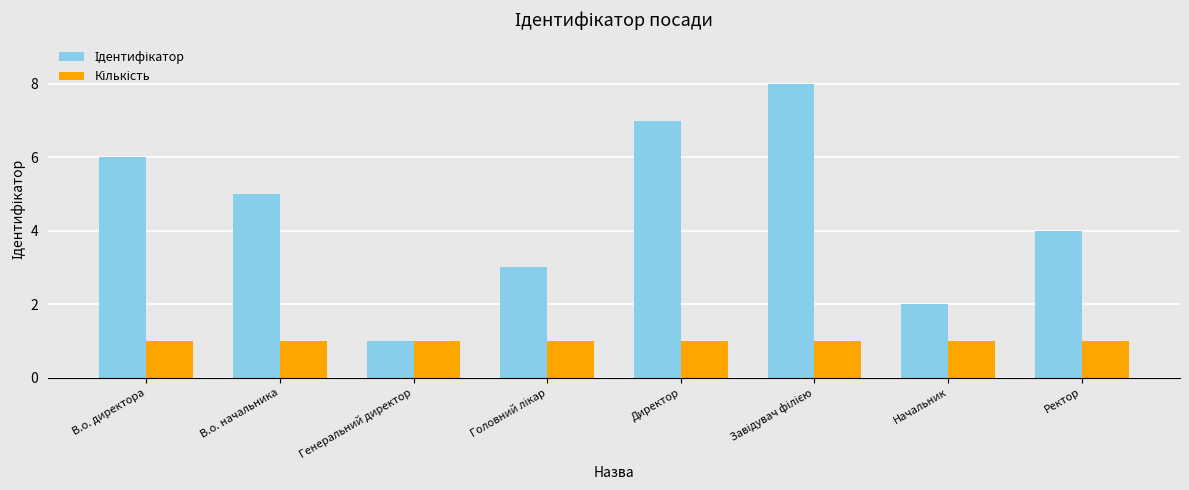

What is the total value across all series at Ректор?

5